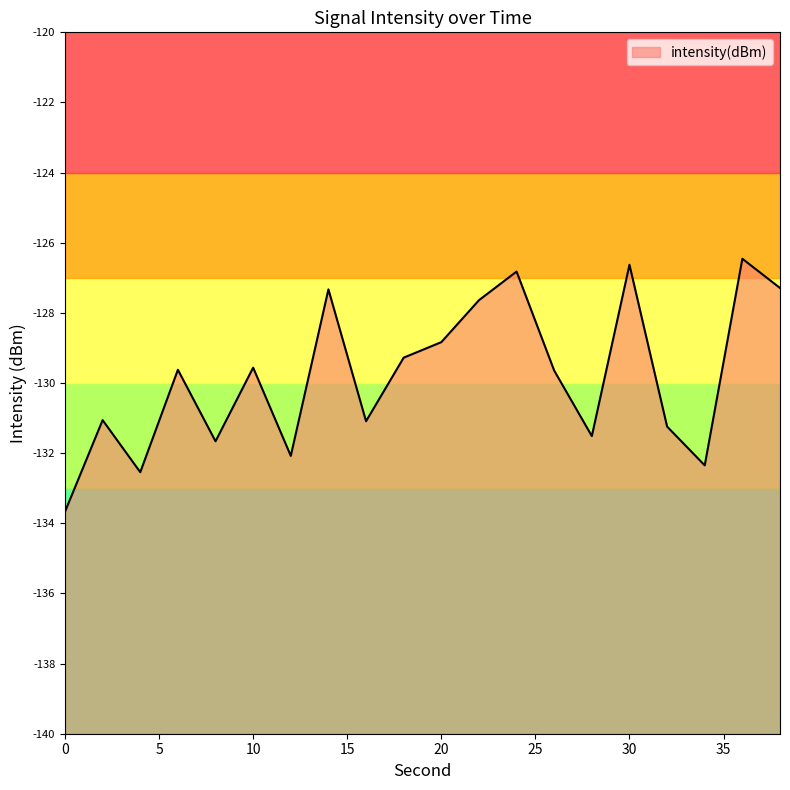

How many points are higher than both their immediate neighbors (excluding endpoints)?

7